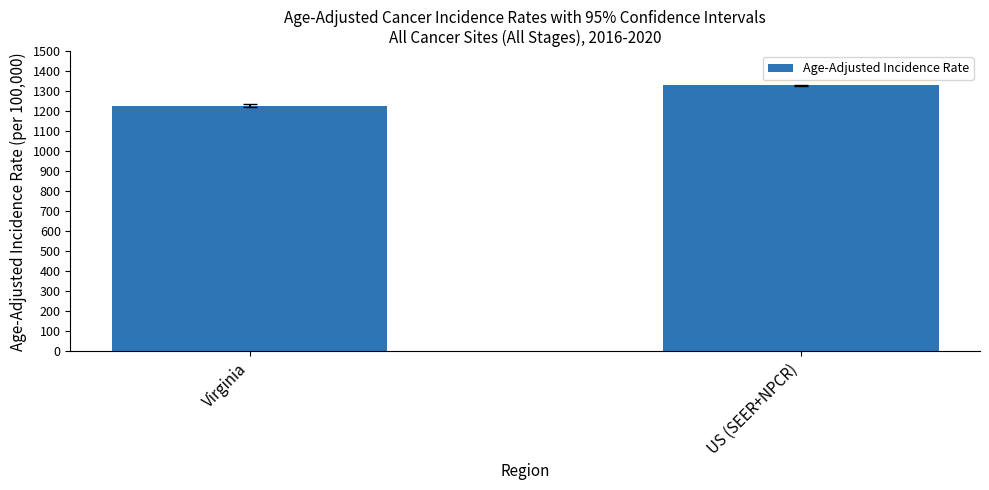

Between US (SEER+NPCR) and Virginia, which is larger?

US (SEER+NPCR)